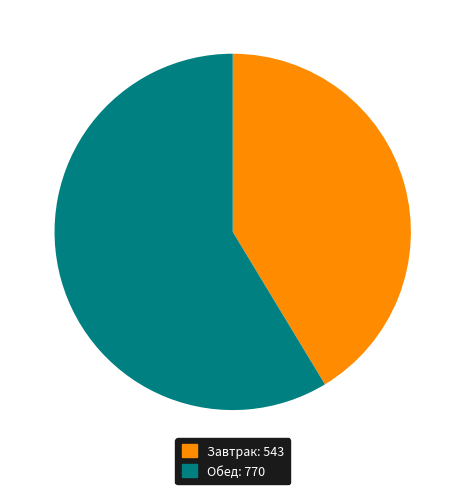

Is the sum of Обед: 770 and Завтрак: 543 greater than half?

Yes